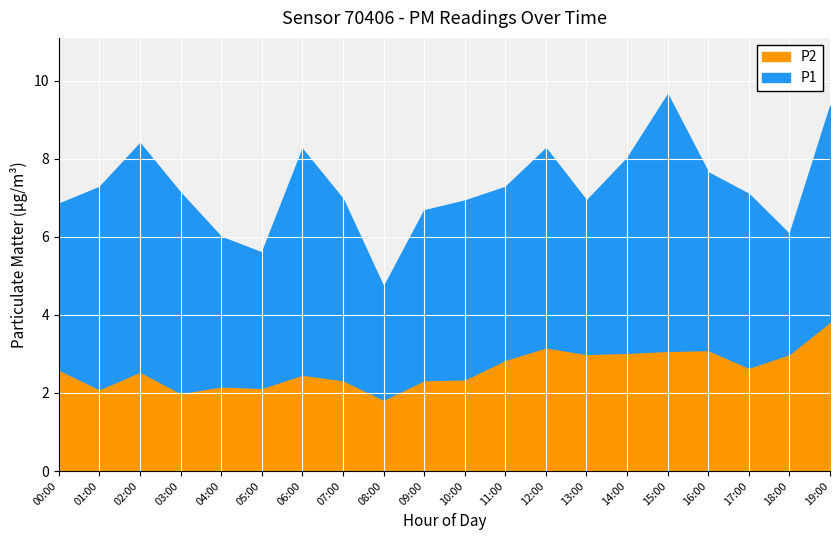

Does the chart display data point markers on the line(s)?

No